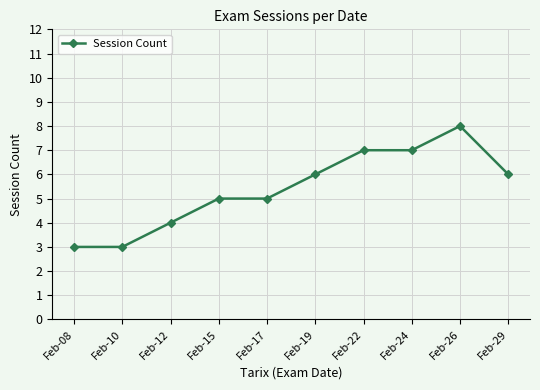

True or false: the data has more than 0 interior local peaks.

True